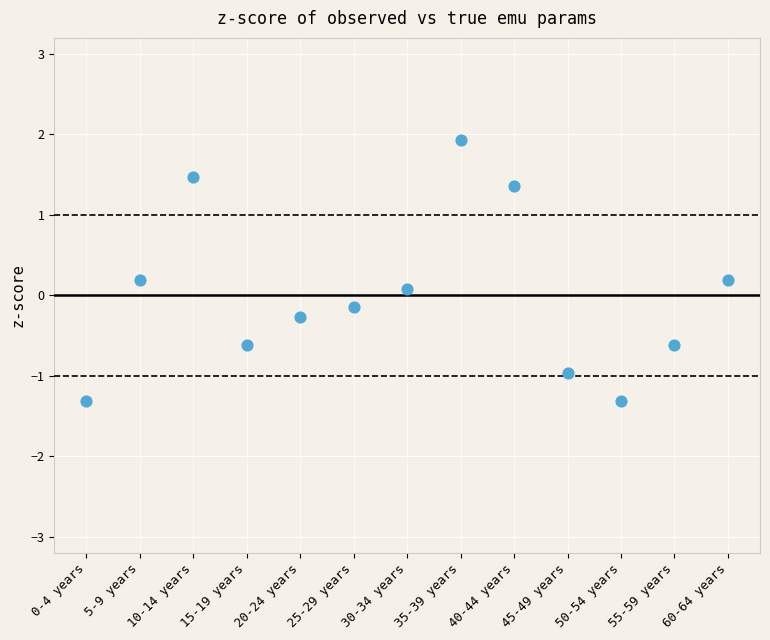

What is the range of Y values (max minus min)?

3.2